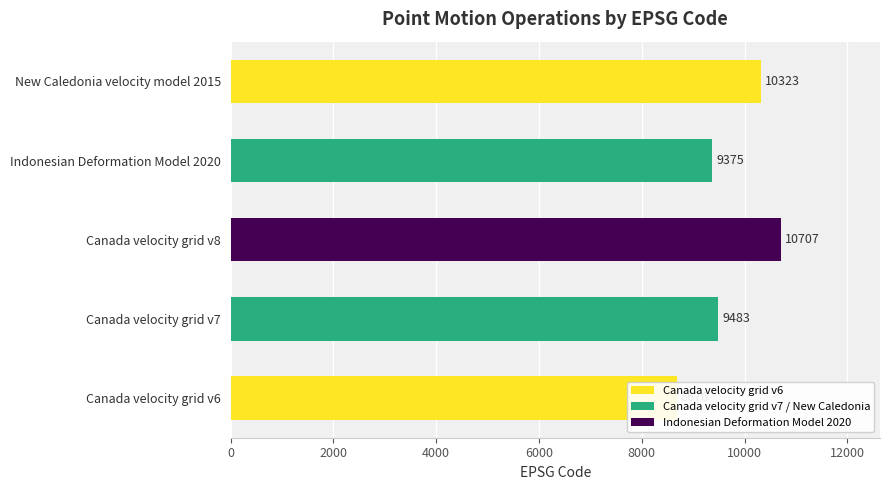

What is the value of the 4th bar from the left?

9375